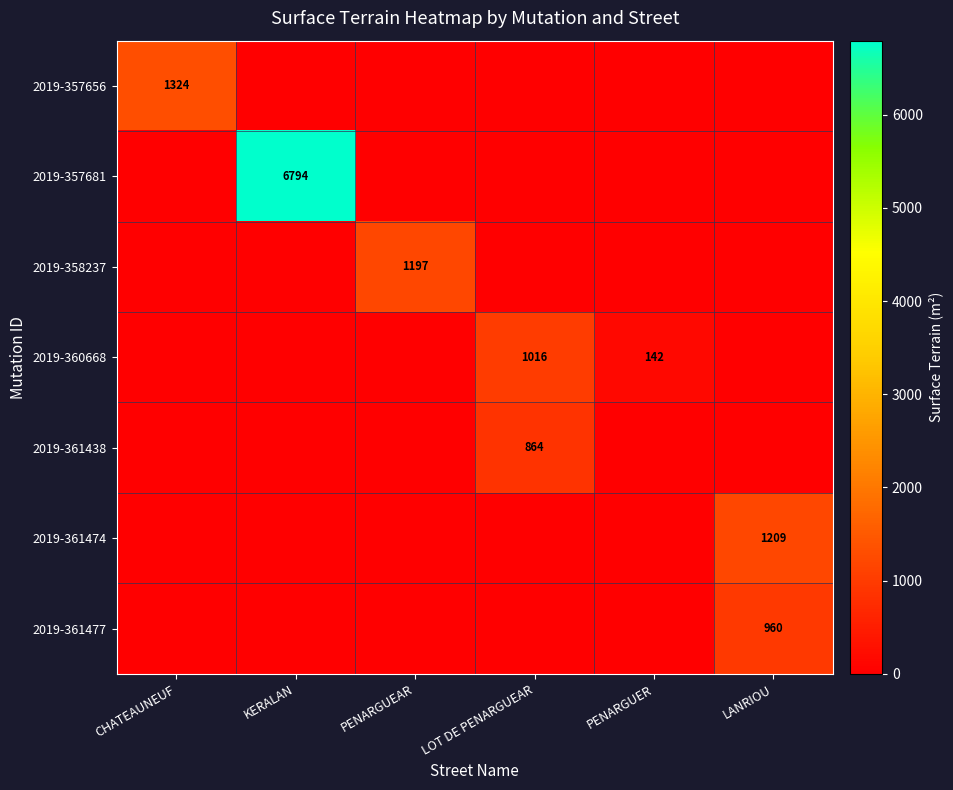

Is it true that 2019-361474 equals 1209 at LANRIOU?

True